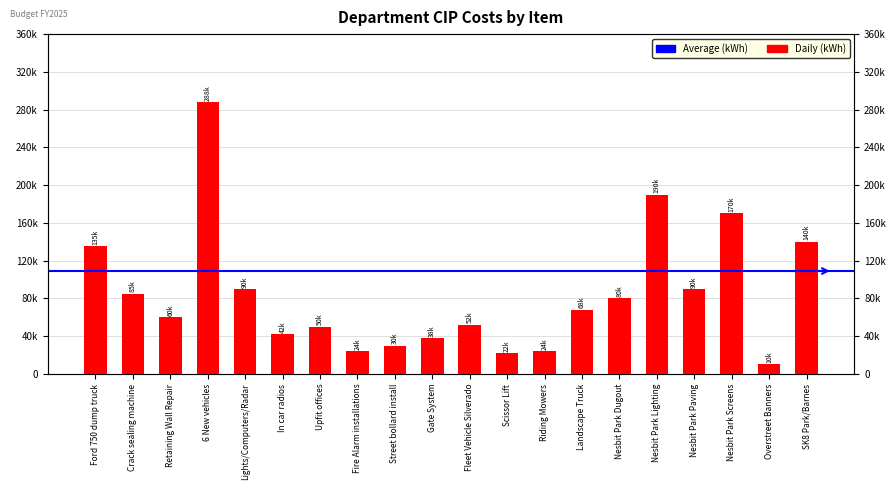

What is the sum of all values?

1688300